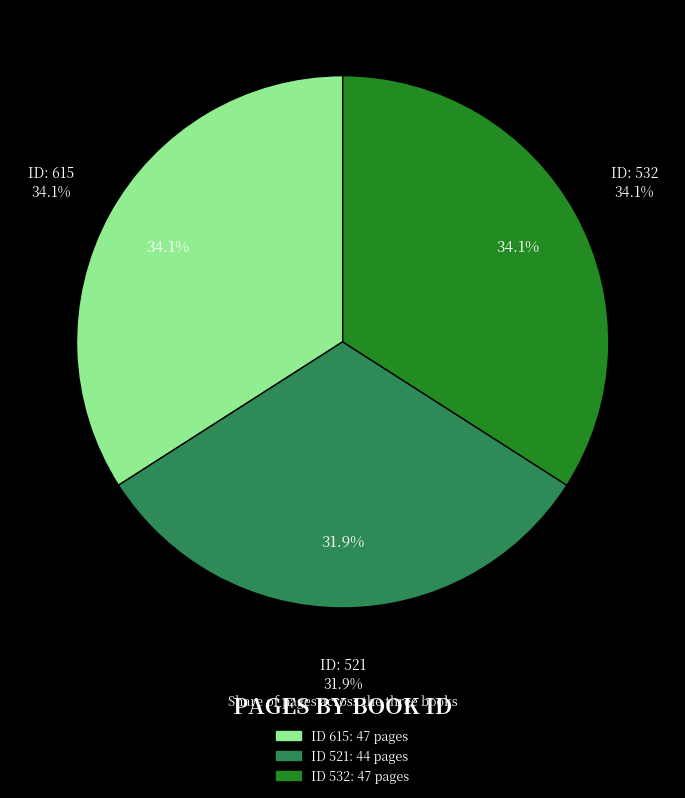

Rank the categories by value from highest to lowest.

615, 532, 521